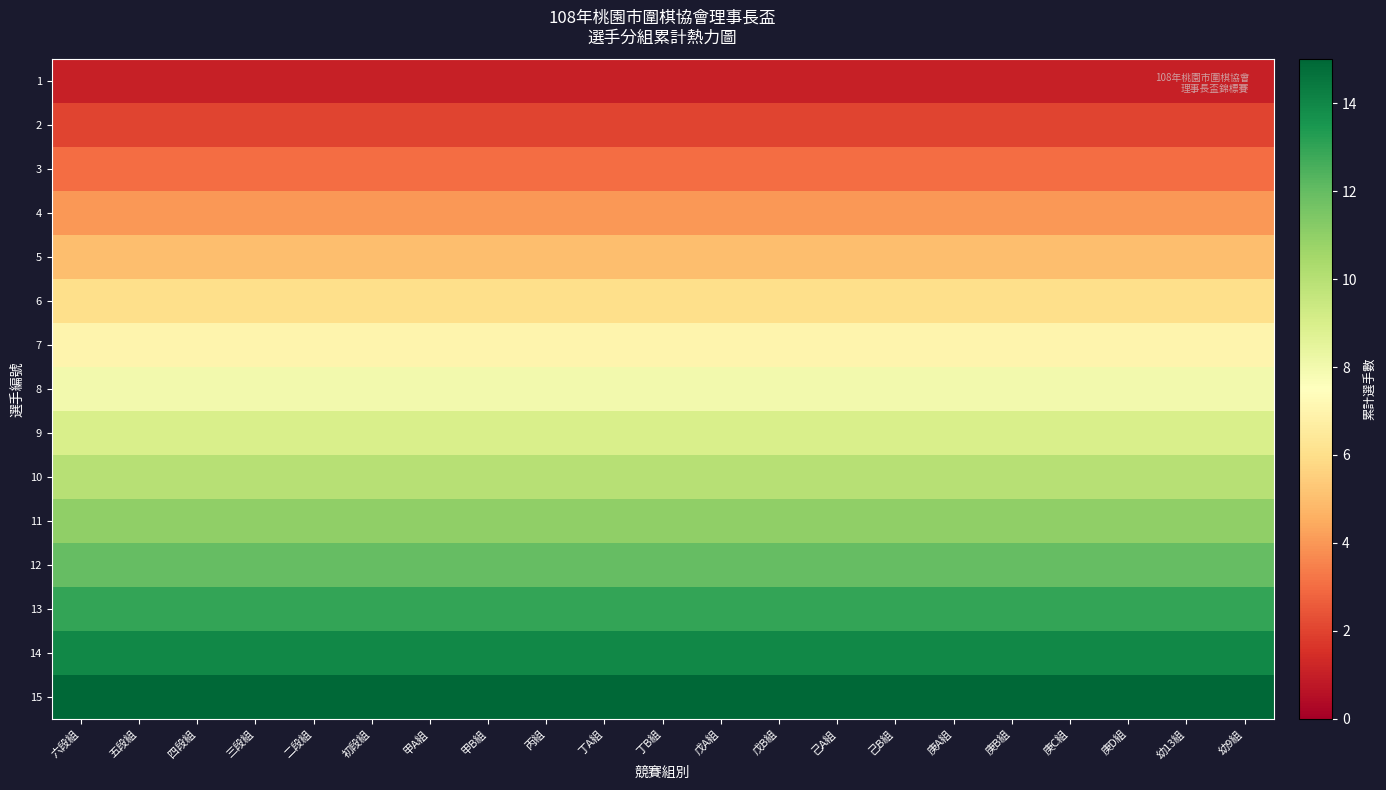

Reading left to right, transcribe all the data shown in this chart.

1: 六段組=1	五段組=1	四段組=1	三段組=1	二段組=1	初段組=1	甲A組=1	甲B組=1	丙組=1	丁A組=1	丁B組=1	戊A組=1	戊B組=1	己A組=1	己B組=1	庚A組=1	庚B組=1	庚C組=1	庚D組=1	幼13組=1	幼9組=1
2: 六段組=2	五段組=2	四段組=2	三段組=2	二段組=2	初段組=2	甲A組=2	甲B組=2	丙組=2	丁A組=2	丁B組=2	戊A組=2	戊B組=2	己A組=2	己B組=2	庚A組=2	庚B組=2	庚C組=2	庚D組=2	幼13組=2	幼9組=2
3: 六段組=3	五段組=3	四段組=3	三段組=3	二段組=3	初段組=3	甲A組=3	甲B組=3	丙組=3	丁A組=3	丁B組=3	戊A組=3	戊B組=3	己A組=3	己B組=3	庚A組=3	庚B組=3	庚C組=3	庚D組=3	幼13組=3	幼9組=3
4: 六段組=4	五段組=4	四段組=4	三段組=4	二段組=4	初段組=4	甲A組=4	甲B組=4	丙組=4	丁A組=4	丁B組=4	戊A組=4	戊B組=4	己A組=4	己B組=4	庚A組=4	庚B組=4	庚C組=4	庚D組=4	幼13組=4	幼9組=4
5: 六段組=5	五段組=5	四段組=5	三段組=5	二段組=5	初段組=5	甲A組=5	甲B組=5	丙組=5	丁A組=5	丁B組=5	戊A組=5	戊B組=5	己A組=5	己B組=5	庚A組=5	庚B組=5	庚C組=5	庚D組=5	幼13組=5	幼9組=5
6: 六段組=6	五段組=6	四段組=6	三段組=6	二段組=6	初段組=6	甲A組=6	甲B組=6	丙組=6	丁A組=6	丁B組=6	戊A組=6	戊B組=6	己A組=6	己B組=6	庚A組=6	庚B組=6	庚C組=6	庚D組=6	幼13組=6	幼9組=6
7: 六段組=7	五段組=7	四段組=7	三段組=7	二段組=7	初段組=7	甲A組=7	甲B組=7	丙組=7	丁A組=7	丁B組=7	戊A組=7	戊B組=7	己A組=7	己B組=7	庚A組=7	庚B組=7	庚C組=7	庚D組=7	幼13組=7	幼9組=7
8: 六段組=8	五段組=8	四段組=8	三段組=8	二段組=8	初段組=8	甲A組=8	甲B組=8	丙組=8	丁A組=8	丁B組=8	戊A組=8	戊B組=8	己A組=8	己B組=8	庚A組=8	庚B組=8	庚C組=8	庚D組=8	幼13組=8	幼9組=8
9: 六段組=9	五段組=9	四段組=9	三段組=9	二段組=9	初段組=9	甲A組=9	甲B組=9	丙組=9	丁A組=9	丁B組=9	戊A組=9	戊B組=9	己A組=9	己B組=9	庚A組=9	庚B組=9	庚C組=9	庚D組=9	幼13組=9	幼9組=9
10: 六段組=10	五段組=10	四段組=10	三段組=10	二段組=10	初段組=10	甲A組=10	甲B組=10	丙組=10	丁A組=10	丁B組=10	戊A組=10	戊B組=10	己A組=10	己B組=10	庚A組=10	庚B組=10	庚C組=10	庚D組=10	幼13組=10	幼9組=10
11: 六段組=11	五段組=11	四段組=11	三段組=11	二段組=11	初段組=11	甲A組=11	甲B組=11	丙組=11	丁A組=11	丁B組=11	戊A組=11	戊B組=11	己A組=11	己B組=11	庚A組=11	庚B組=11	庚C組=11	庚D組=11	幼13組=11	幼9組=11
12: 六段組=12	五段組=12	四段組=12	三段組=12	二段組=12	初段組=12	甲A組=12	甲B組=12	丙組=12	丁A組=12	丁B組=12	戊A組=12	戊B組=12	己A組=12	己B組=12	庚A組=12	庚B組=12	庚C組=12	庚D組=12	幼13組=12	幼9組=12
13: 六段組=13	五段組=13	四段組=13	三段組=13	二段組=13	初段組=13	甲A組=13	甲B組=13	丙組=13	丁A組=13	丁B組=13	戊A組=13	戊B組=13	己A組=13	己B組=13	庚A組=13	庚B組=13	庚C組=13	庚D組=13	幼13組=13	幼9組=13
14: 六段組=14	五段組=14	四段組=14	三段組=14	二段組=14	初段組=14	甲A組=14	甲B組=14	丙組=14	丁A組=14	丁B組=14	戊A組=14	戊B組=14	己A組=14	己B組=14	庚A組=14	庚B組=14	庚C組=14	庚D組=14	幼13組=14	幼9組=14
15: 六段組=15	五段組=15	四段組=15	三段組=15	二段組=15	初段組=15	甲A組=15	甲B組=15	丙組=15	丁A組=15	丁B組=15	戊A組=15	戊B組=15	己A組=15	己B組=15	庚A組=15	庚B組=15	庚C組=15	庚D組=15	幼13組=15	幼9組=15